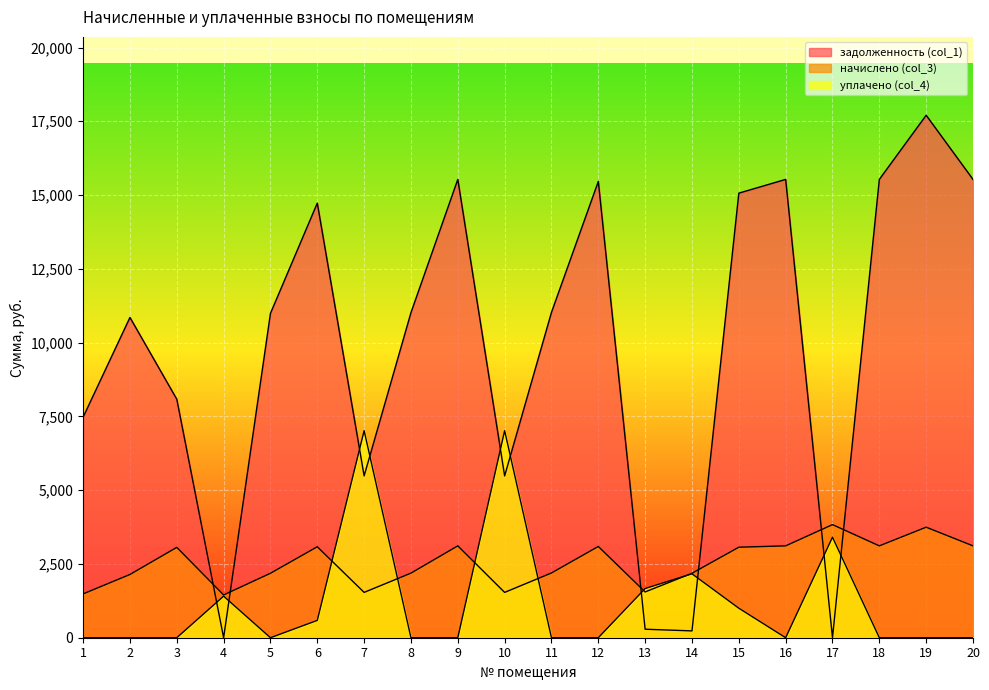

In задолженность (col_1), how many points are higher than both neighbors (excluding endpoints)?

6